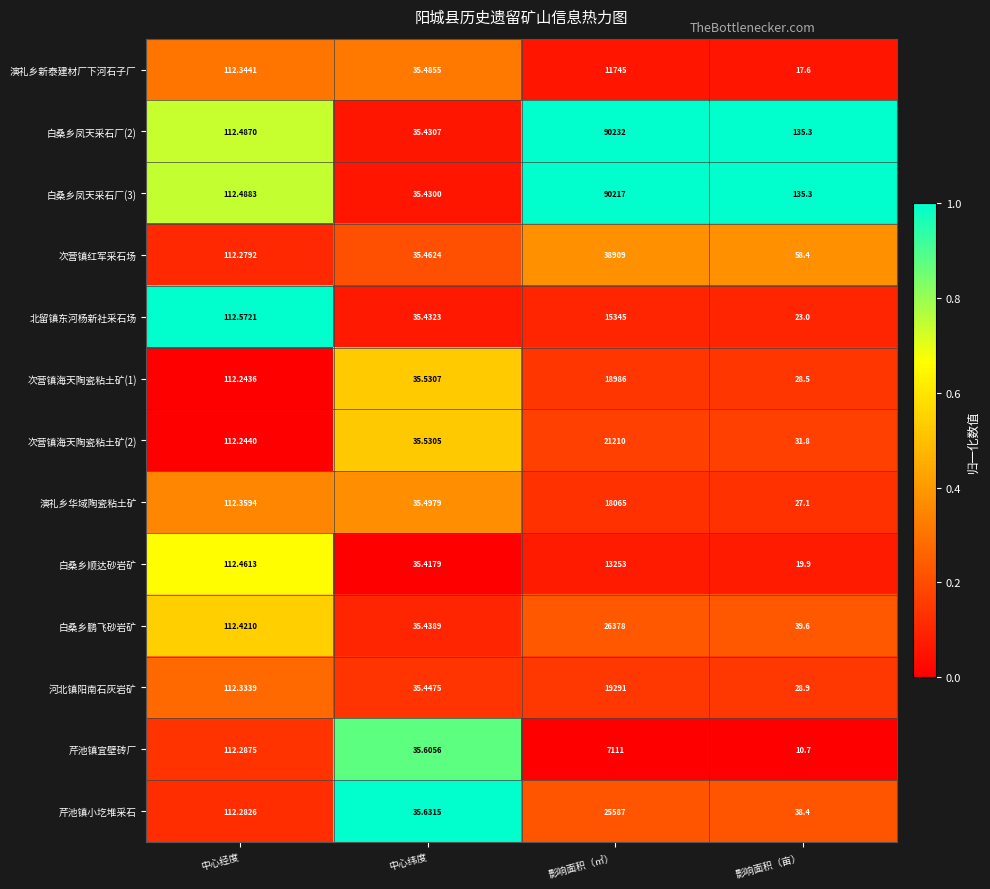

What is the spread (max minus min) of values at 影响面积（㎡）?

83121.0